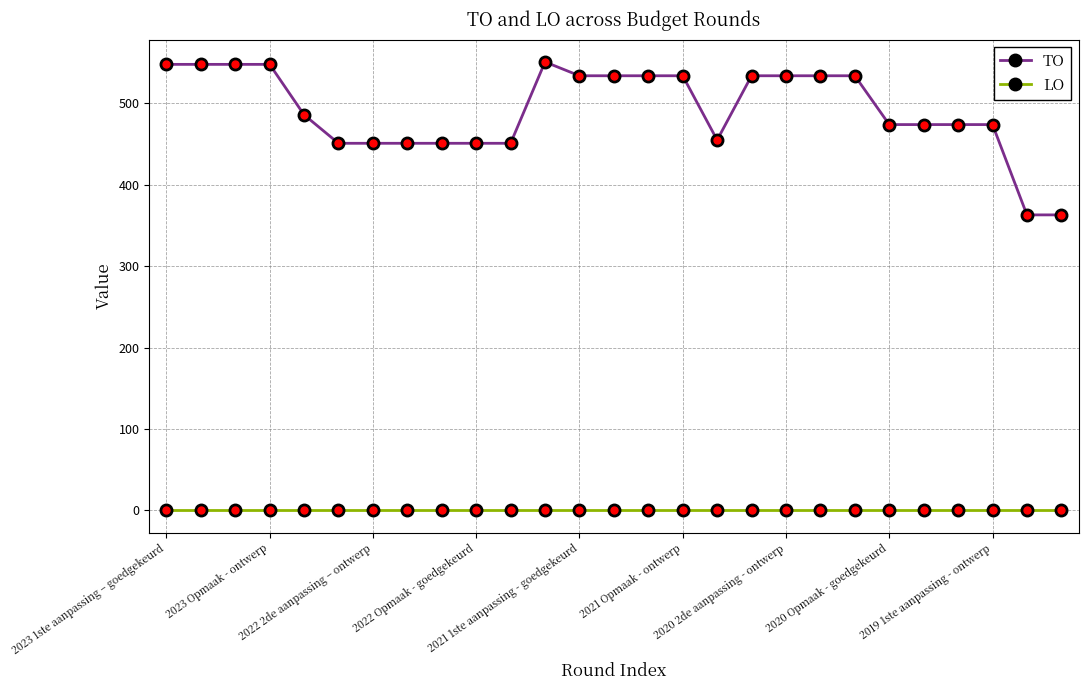

Which series has the largest total across all categories?

TO